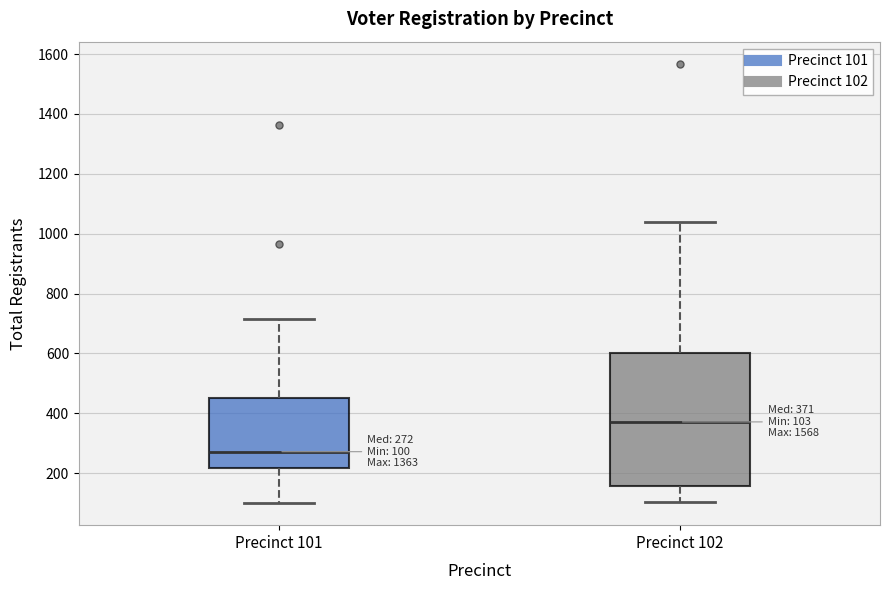

Comparing the boxes themselves (not the whiskers), which one is the tallest?

Precinct 102